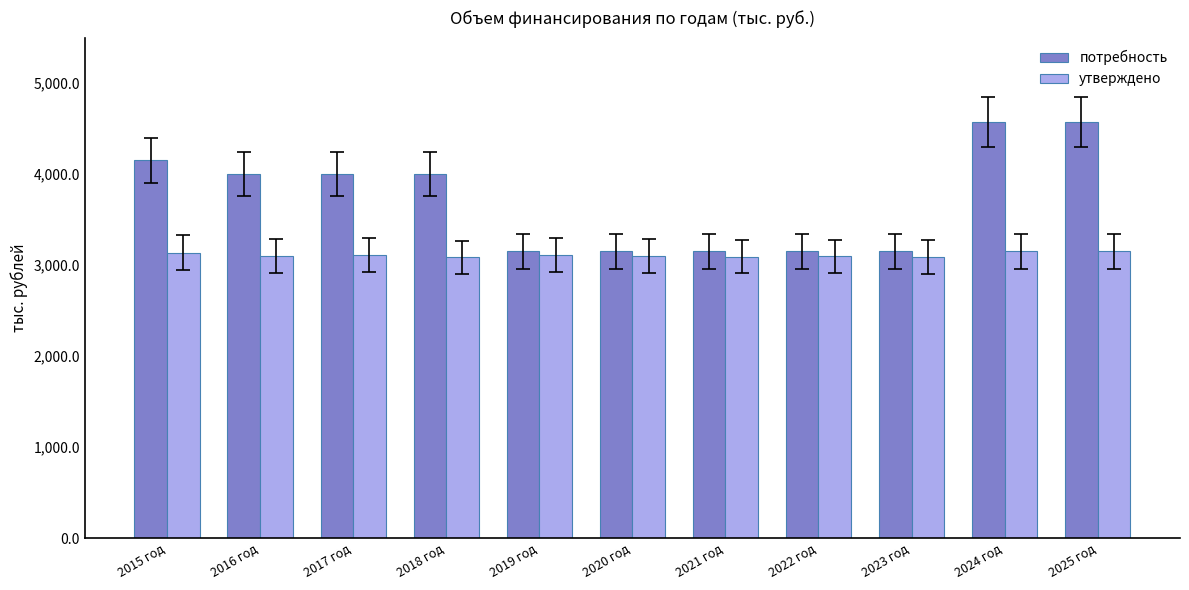

Is it true that потребность equals 3150.0 at 2022 год?

True